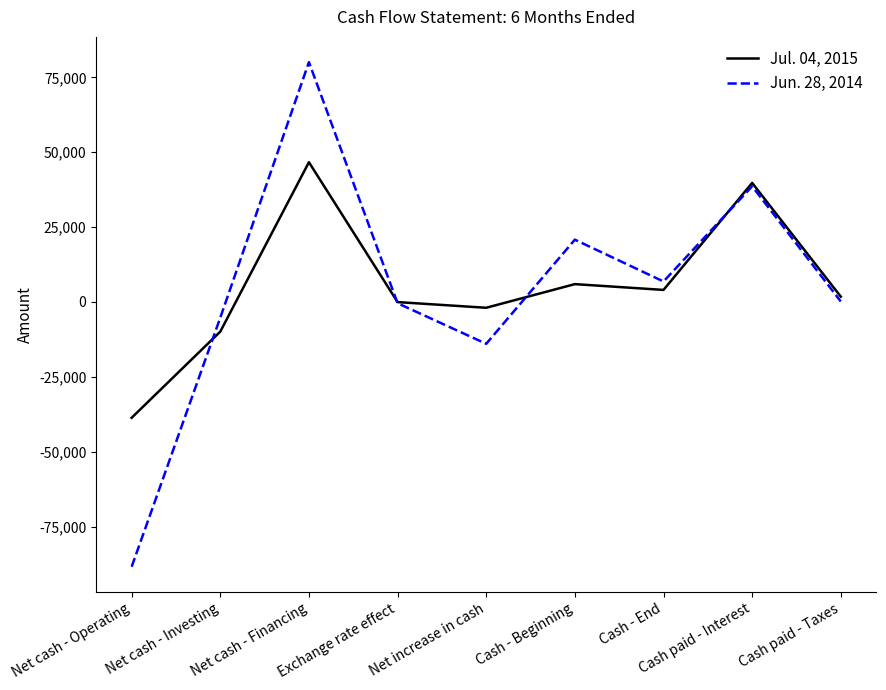

At Cash paid - Interest, list the series in order from largest to smallest.

Jul. 04, 2015, Jun. 28, 2014